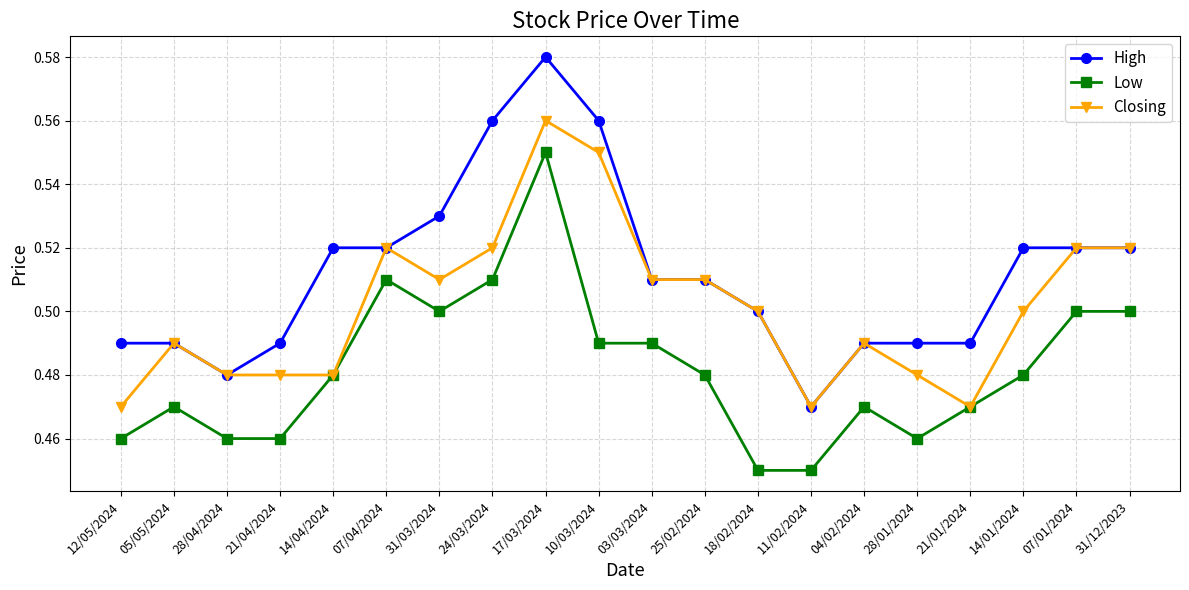

The Closing series shows 0.6 at 12/05/2024. True or false?

False